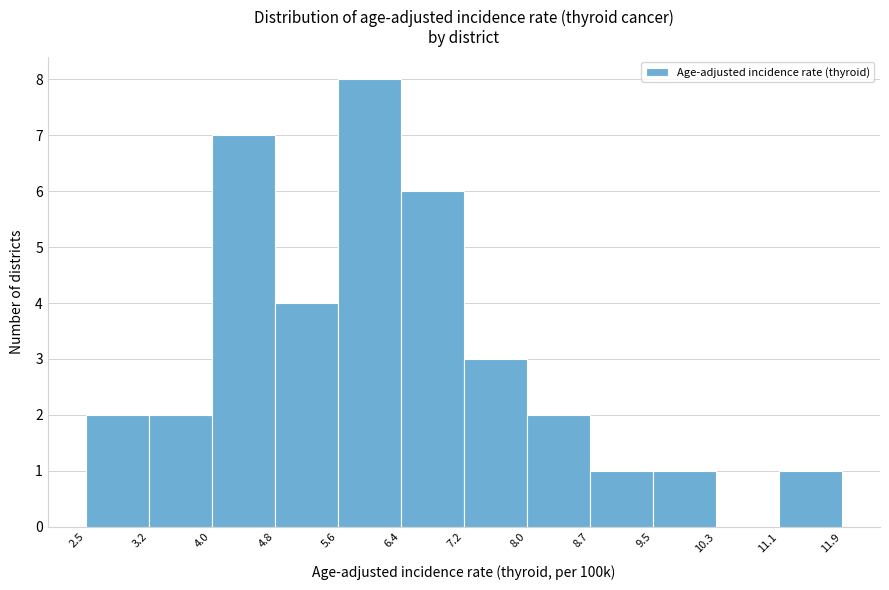

Over which range of the x-axis is the bar tallest?

5.6 to 6.4